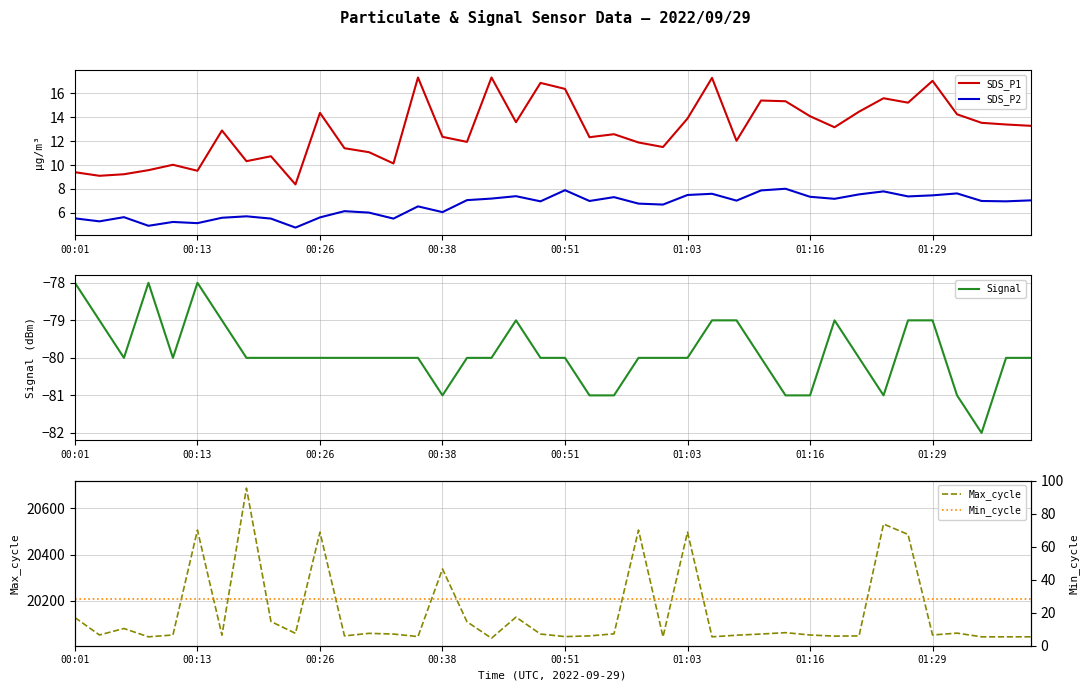

How many data points does each series have?

40